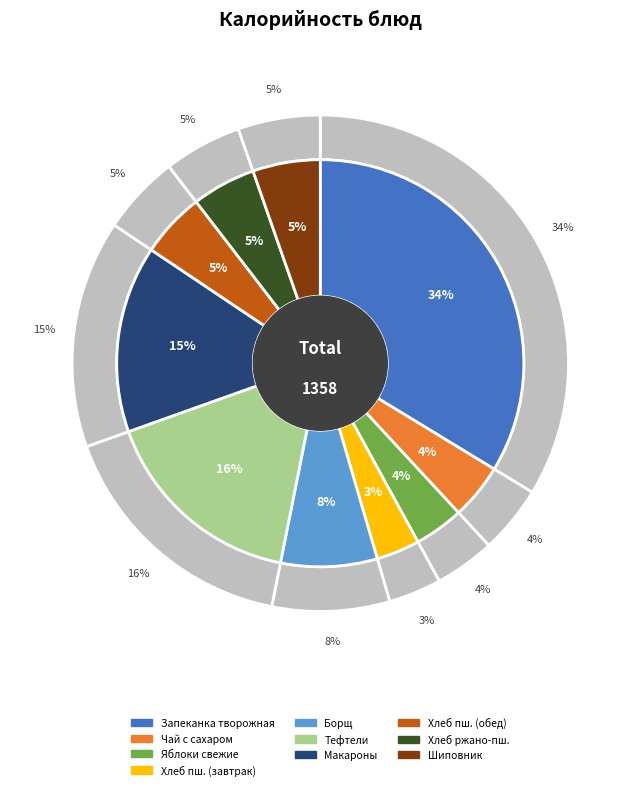

What percentage do Чай с сахаром and Напиток из шиповника together represent?

9.8%